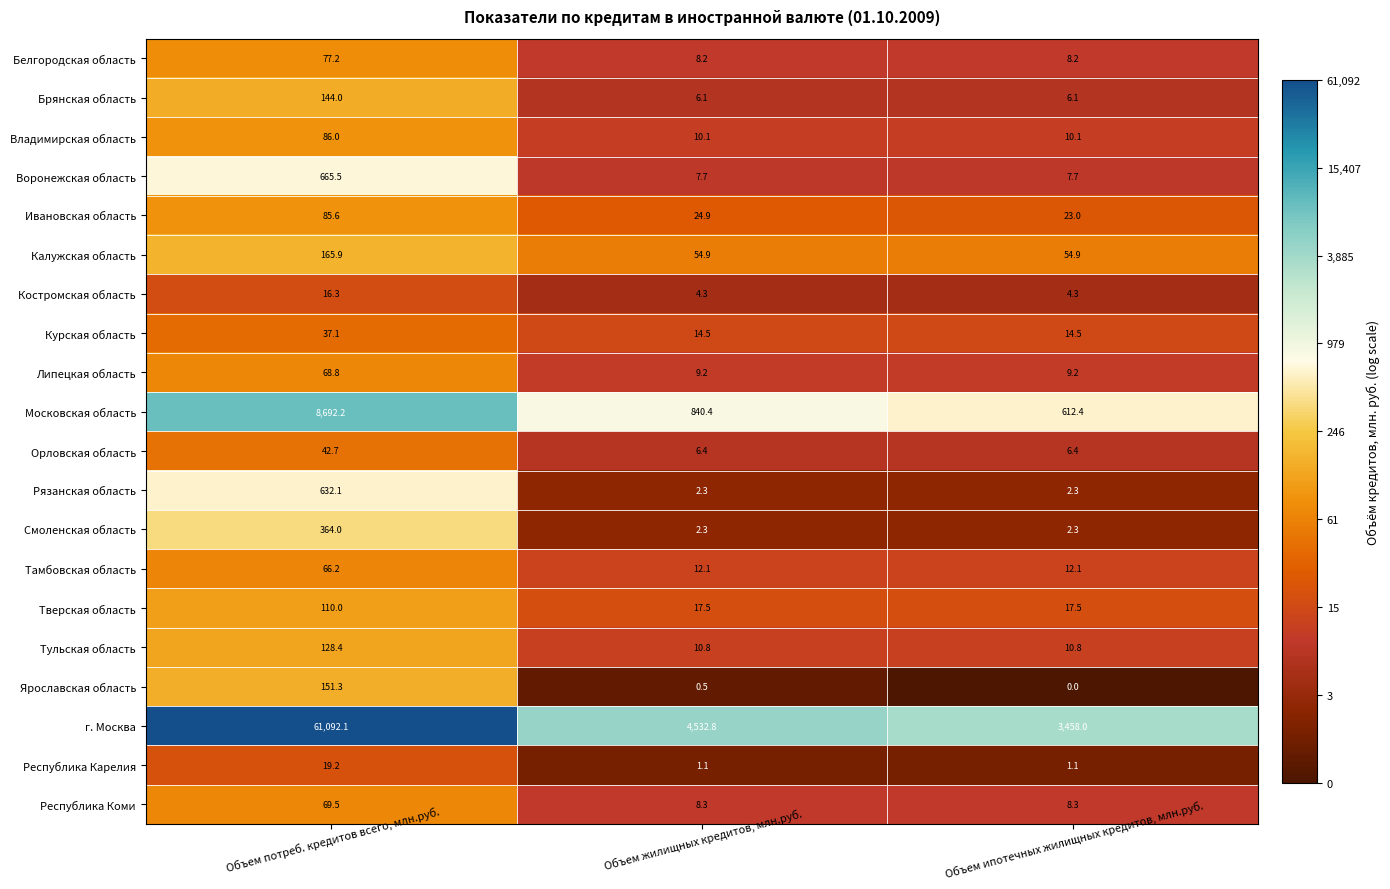

Is it true that Тверская область equals 5.1 at Объем жилищных кредитов, млн.руб.?

False